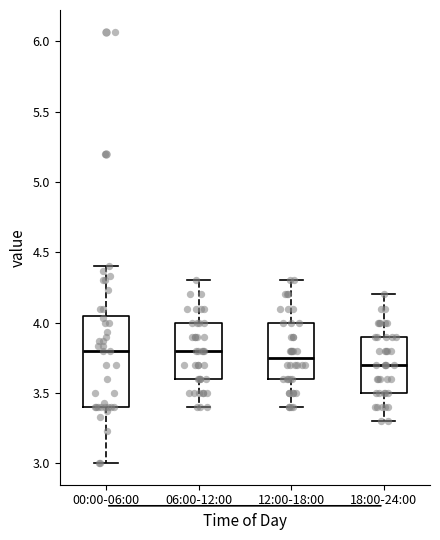

Comparing the boxes themselves (not the whiskers), which one is the tallest?

00:00-06:00